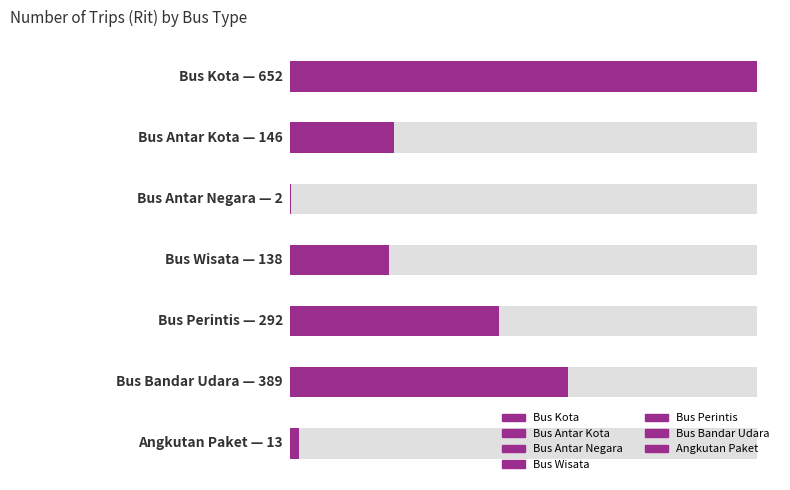

List the labels in order of value, largest first.

Bus Kota, Bus Bandar Udara, Bus Perintis, Bus Antar Kota, Bus Wisata, Angkutan Paket, Bus Antar Negara